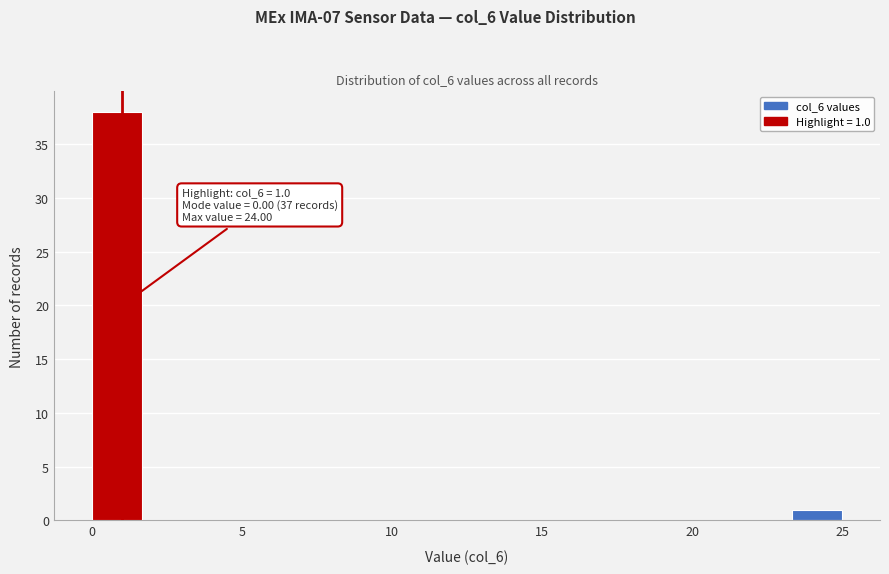

Around what value on the x-axis is the tallest bar? Give the approximate position of its centre, as read against the axis.

1.0